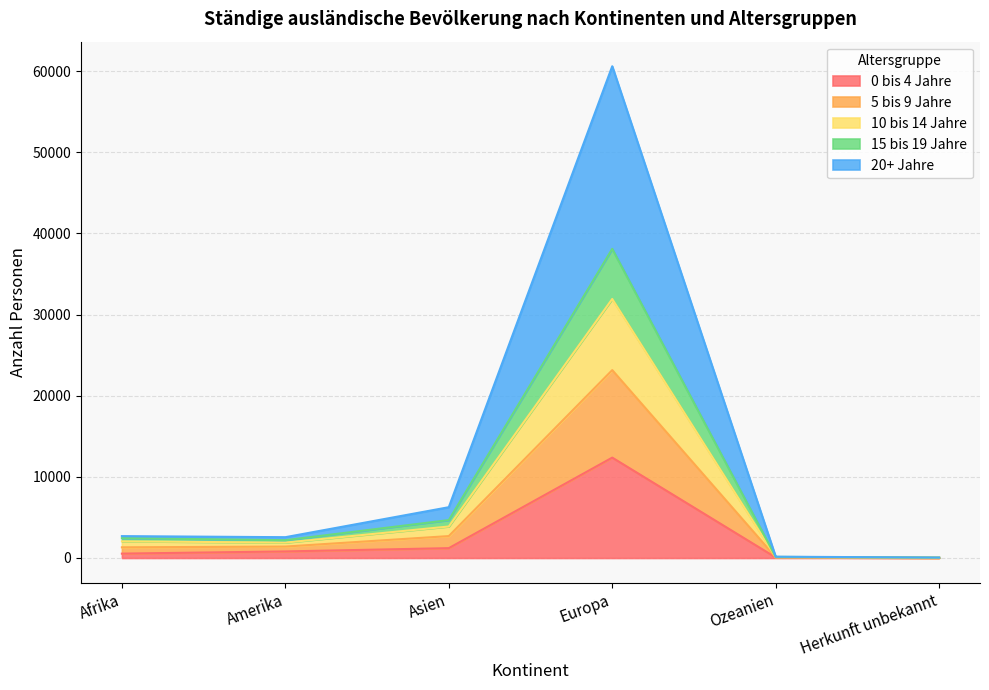

What is the label of the 2nd point from the right?

Ozeanien